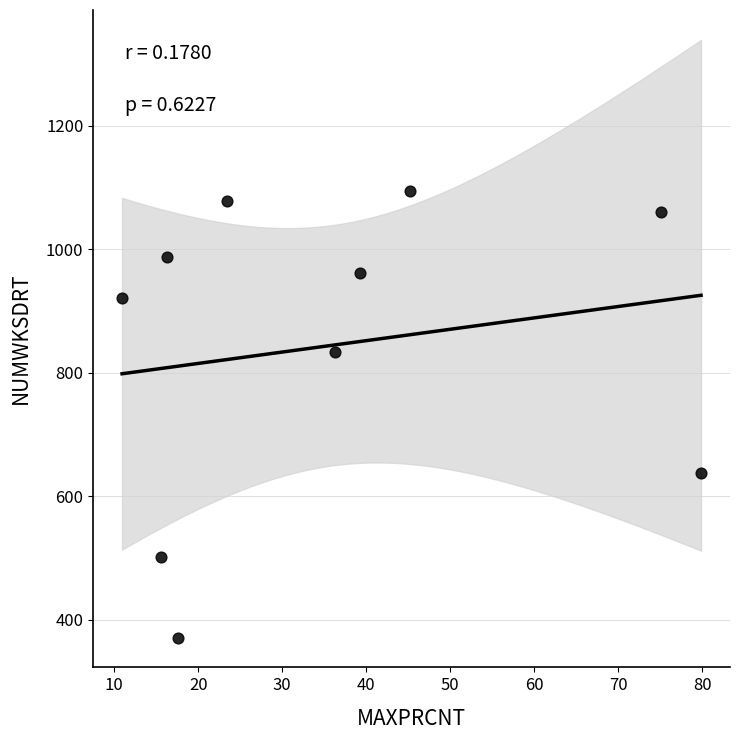

What is the range of Y values (max minus min)?

723